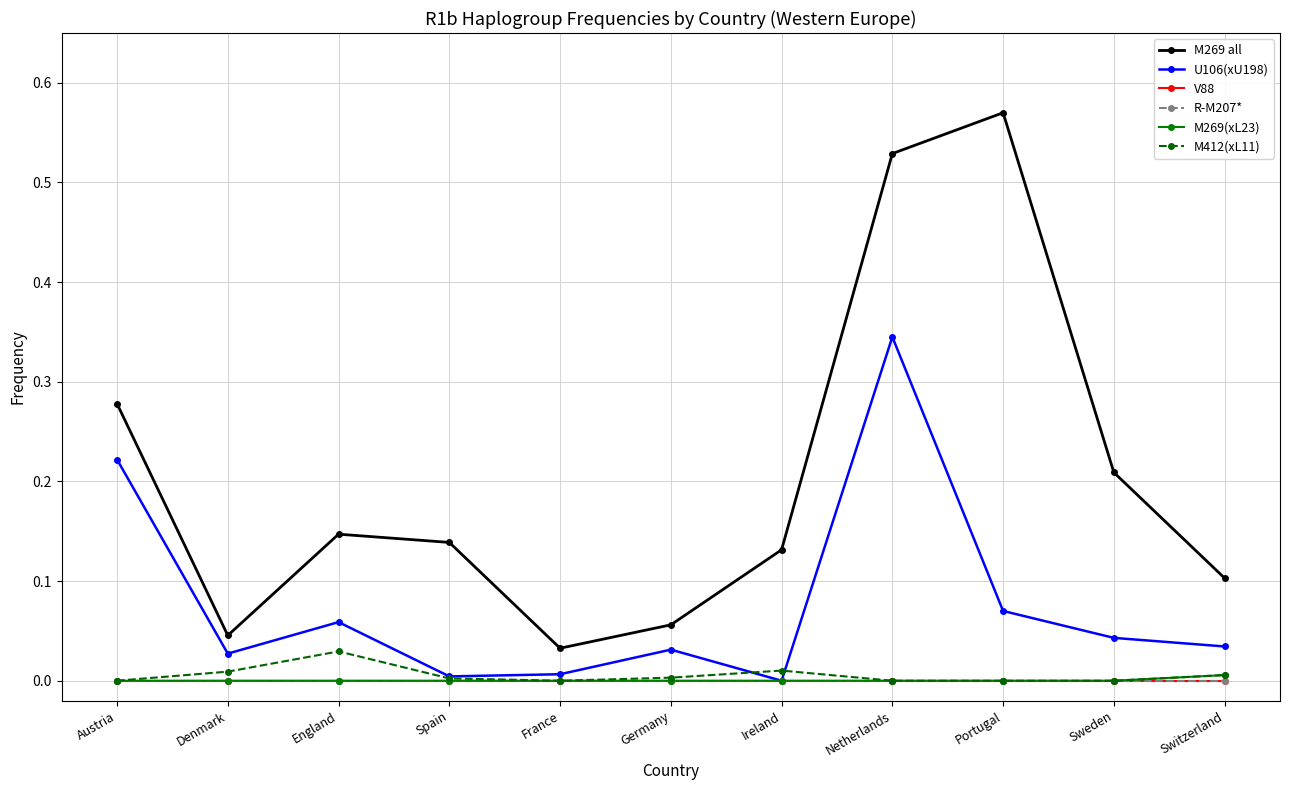

Is this an area chart (filled region under the line)?

No